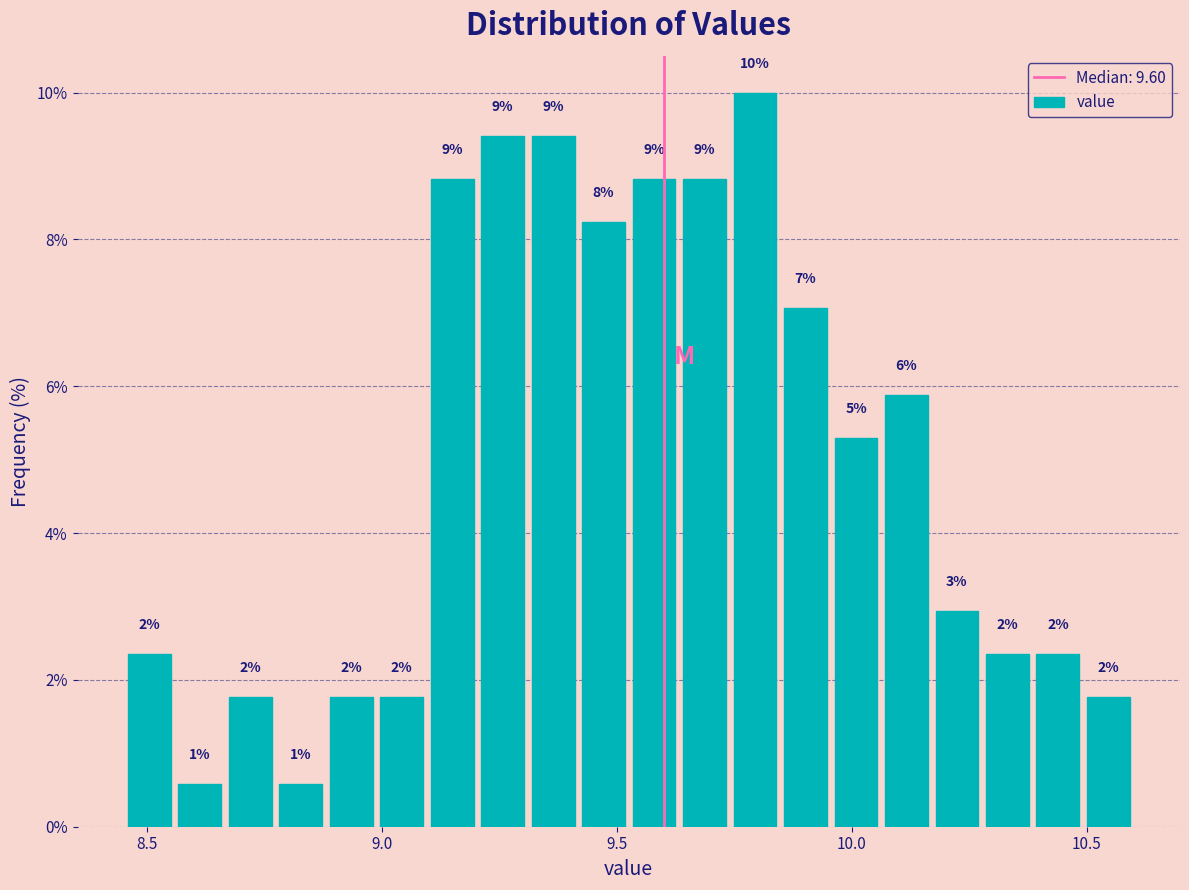

Read against the x-axis, roughly where is the centre of the tallest bar?

9.80